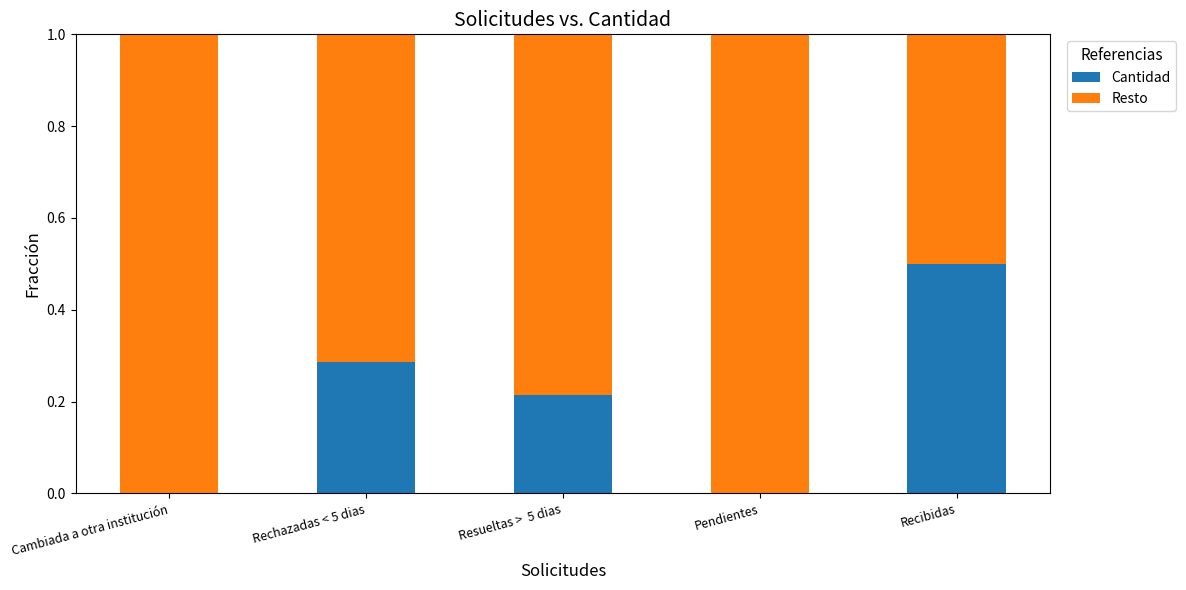

What is the sum of all Cantidad values?

1.0